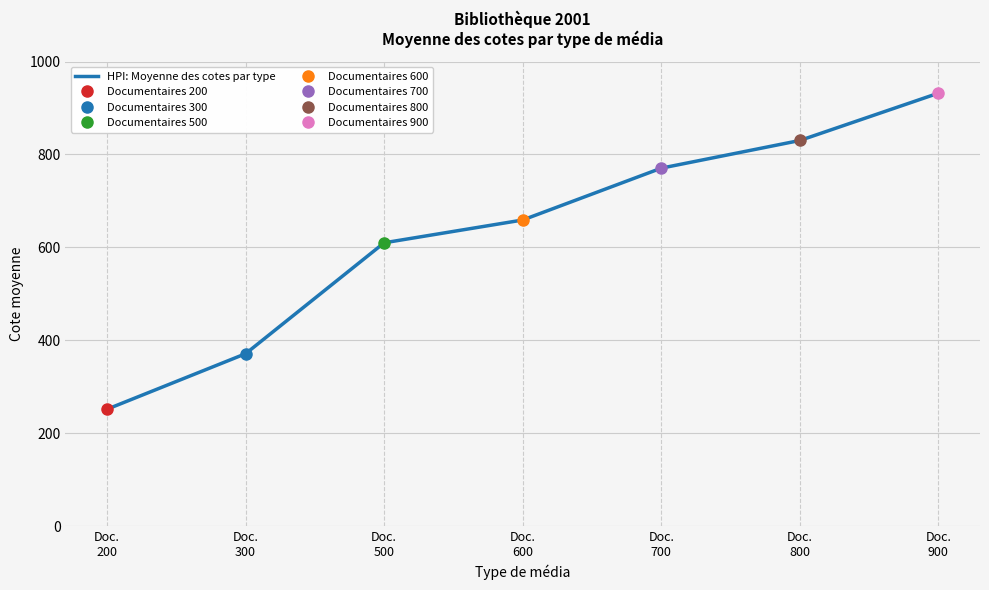

Which label corresponds to the smallest value in the chart?

Doc.
200